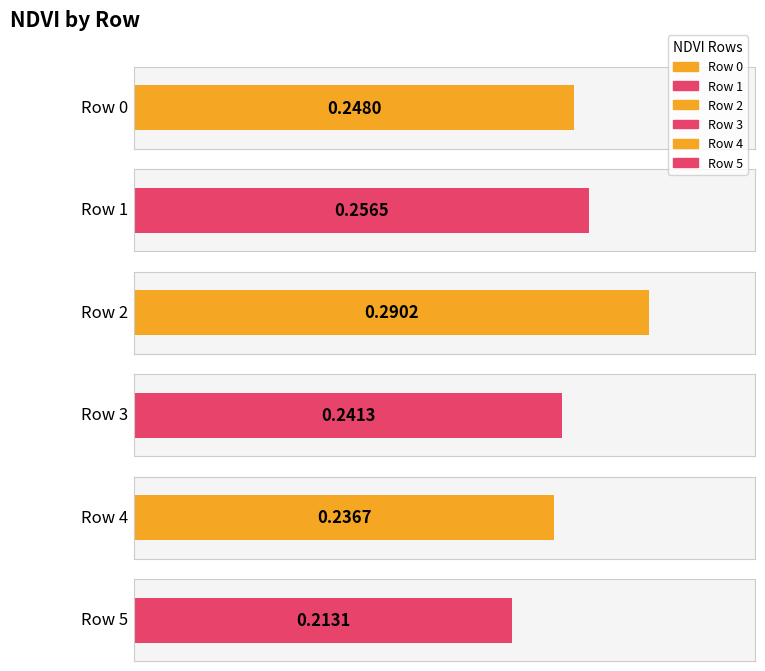

The value at 4 is 0.2. True or false?

True